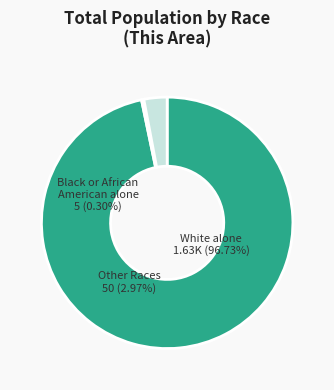

To the nearest percent, what is the average slice percentage?

33%